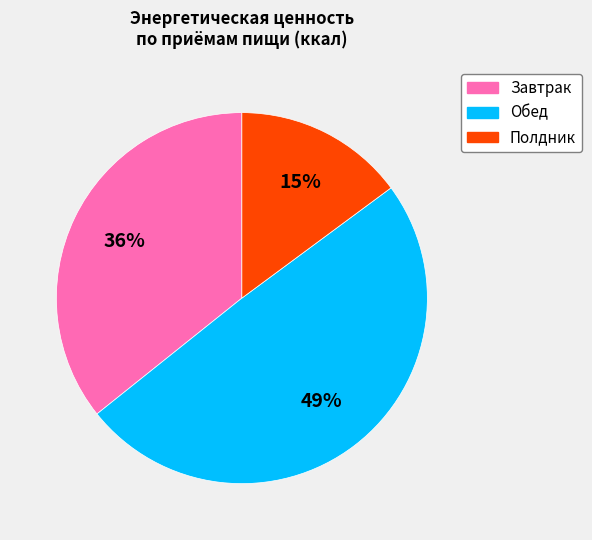

Is the sum of Полдник and Завтрак greater than half?

Yes